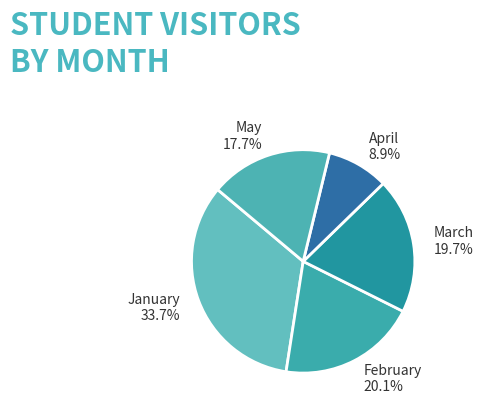

Combined, what portion of the pie is January and March?

53.3%